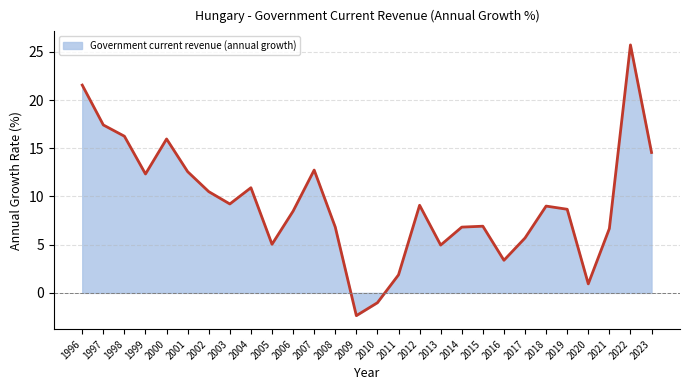

What is the difference between the maximum and minimum values?

28.1